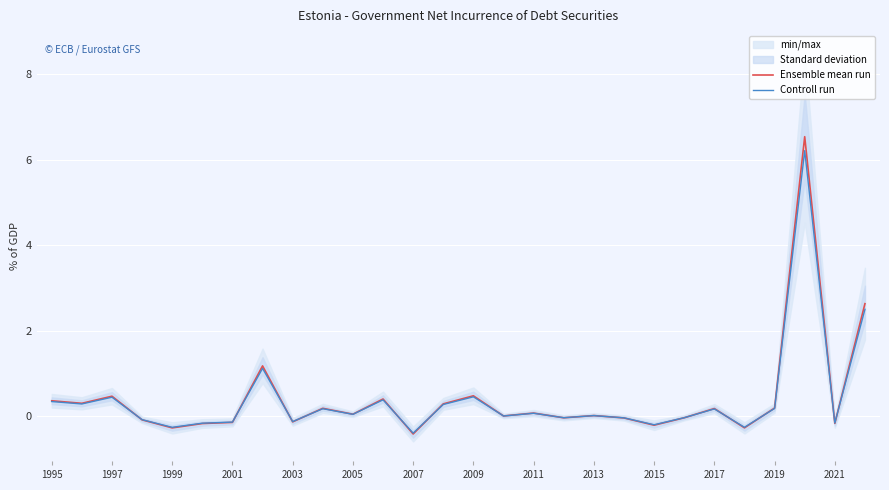

Is it true that Ensemble mean run equals -0.3 at 1999?

True